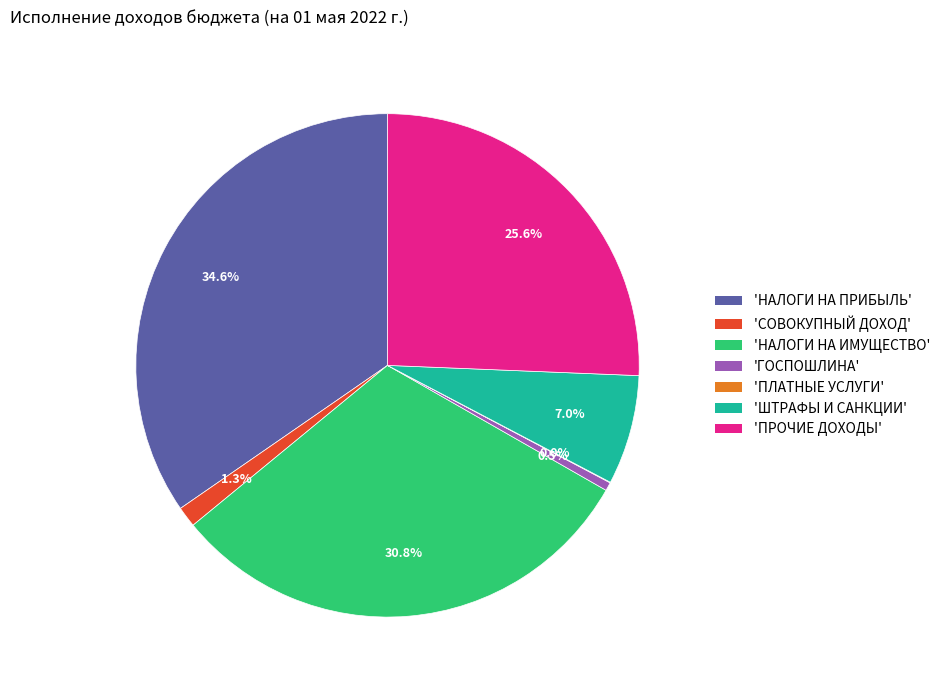

Does any single category account for the majority?

No